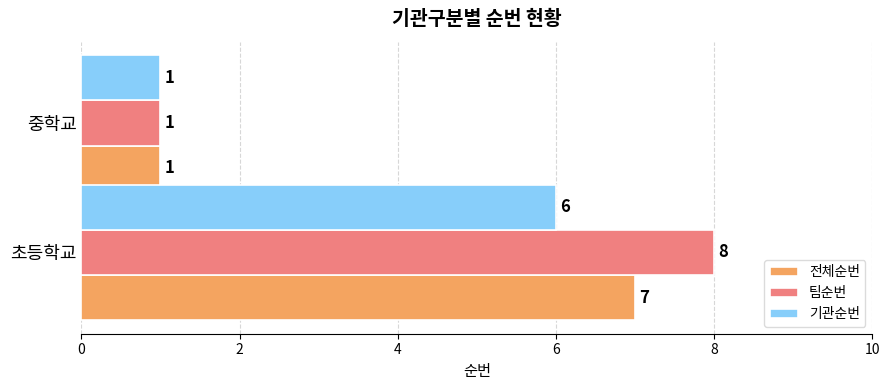

Between 초등학교 and 중학교, which series saw the biggest shift?

팀순번